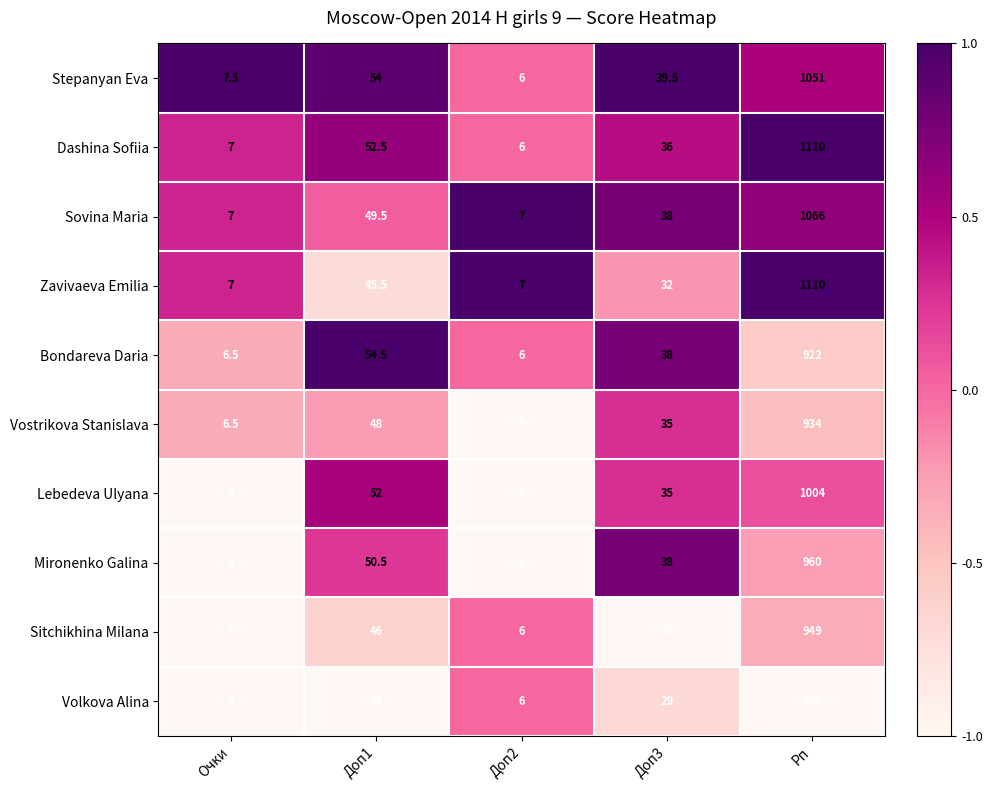

Which series has the largest total across all categories?

Dashina Sofiia